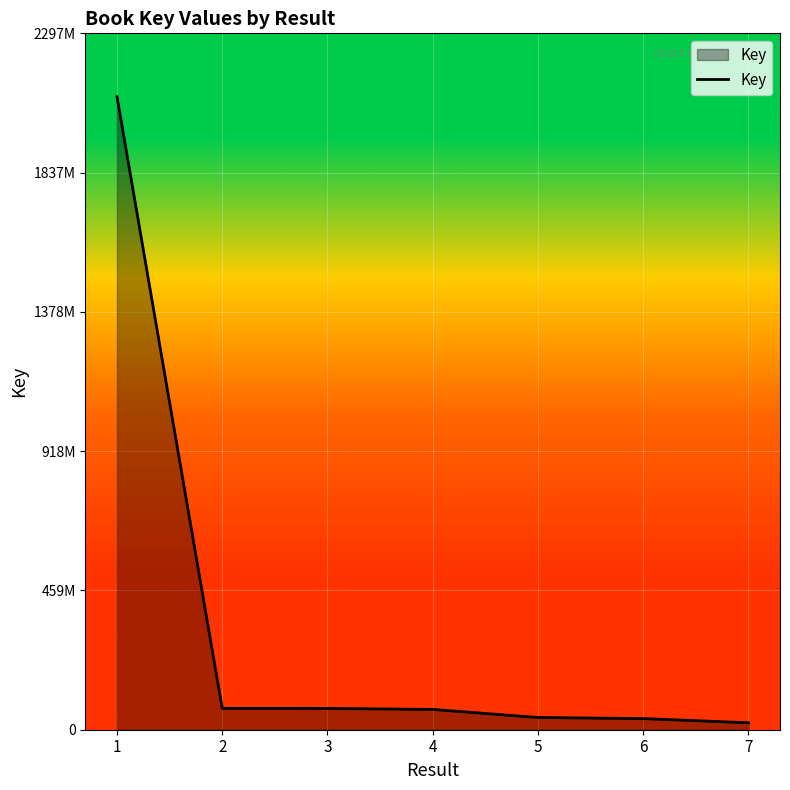

Does the chart display data point markers on the line(s)?

No